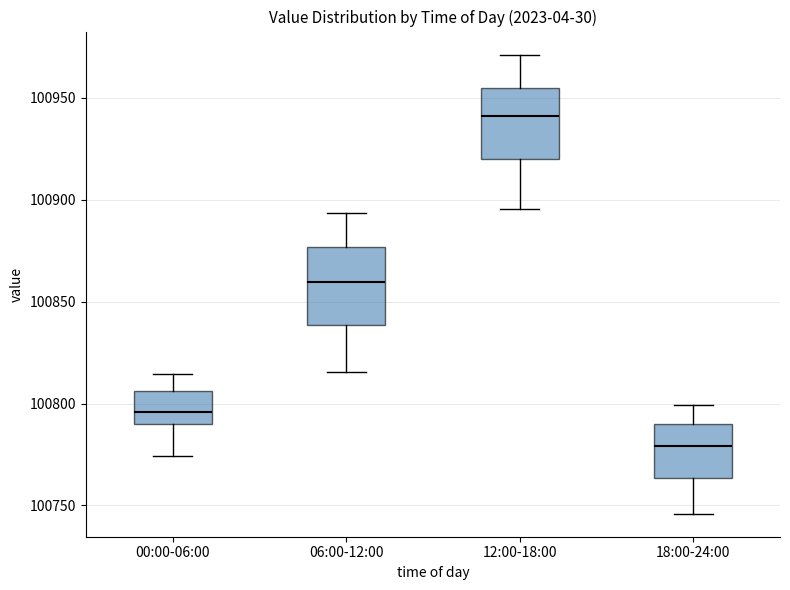

Reading left to right, read every box against the y-axis: the position of its median line, the range the box covers, and the ends of its whiskers. The values are not printed on the chart, so give them approximately, as read against the axis.

00:00-06:00: median 100795, box 100790 to 100805, whiskers 100775 to 100815
06:00-12:00: median 100860, box 100840 to 100875, whiskers 100815 to 100895
12:00-18:00: median 100940, box 100920 to 100955, whiskers 100895 to 100970
18:00-24:00: median 100780, box 100765 to 100790, whiskers 100745 to 100800